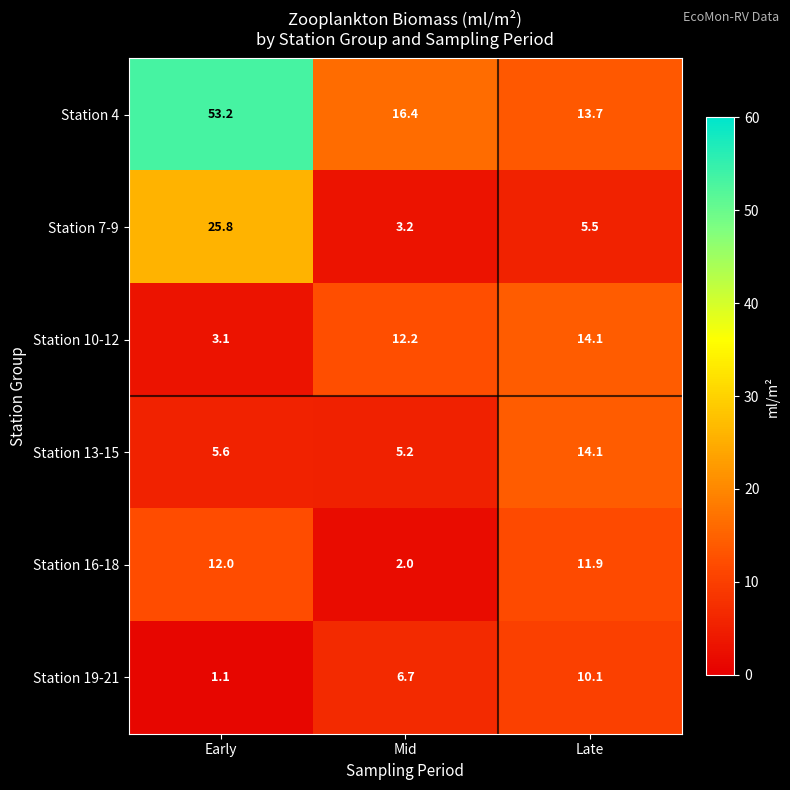

What is the average value of the Station 7-9 series?

11.5